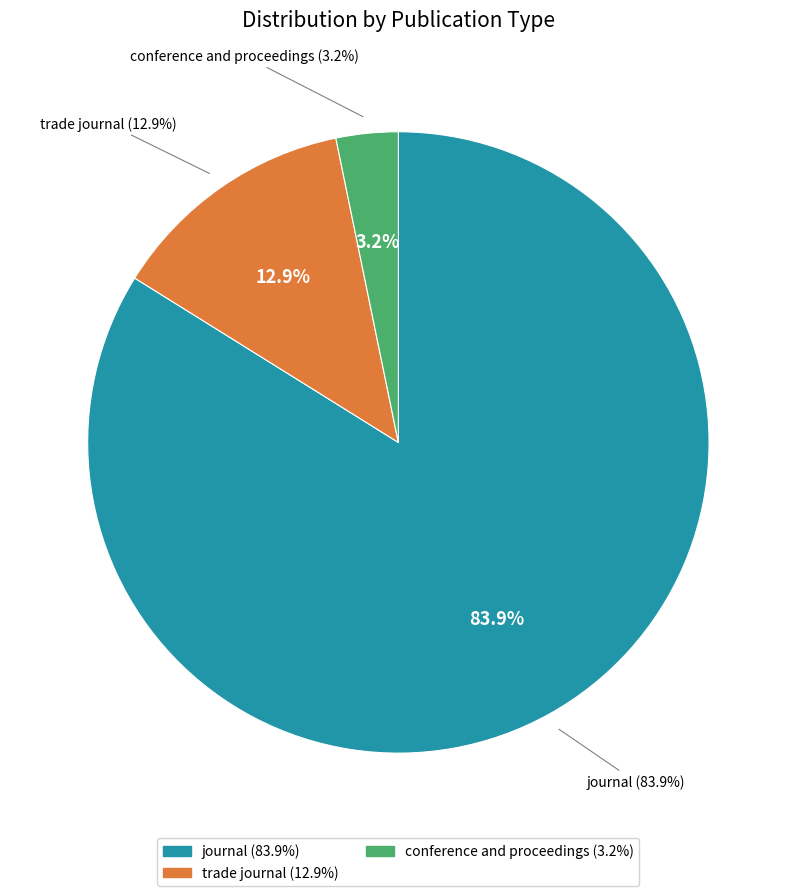

What is the change in value from journal to conference and proceedings?

-25